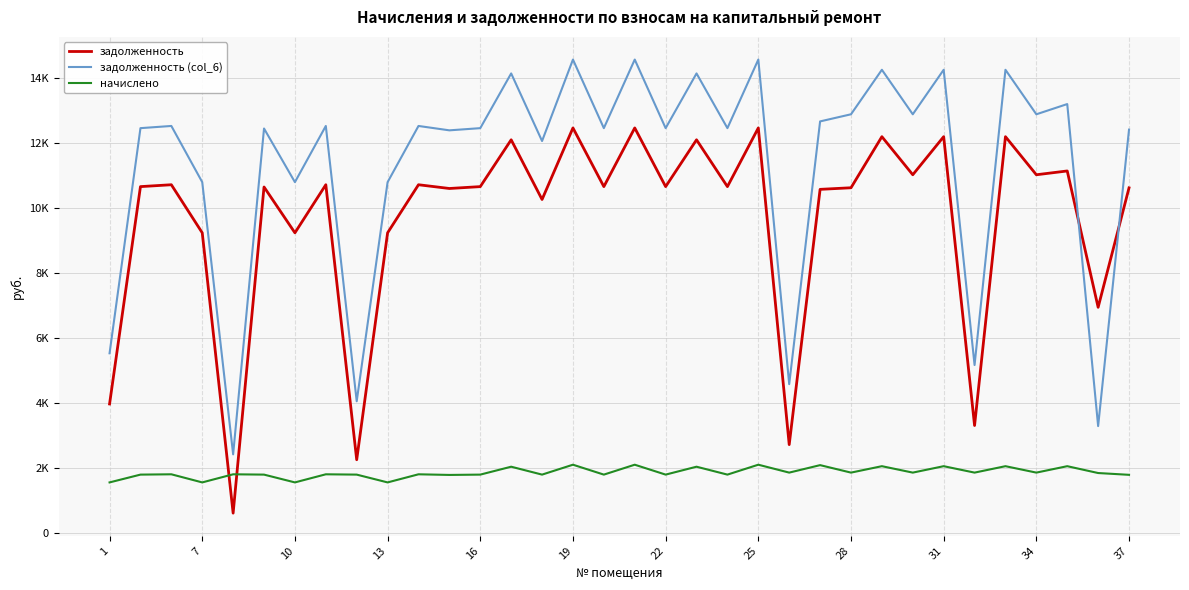

In задолженность, how many points are lower than both neighbors (excluding endpoints)?

13